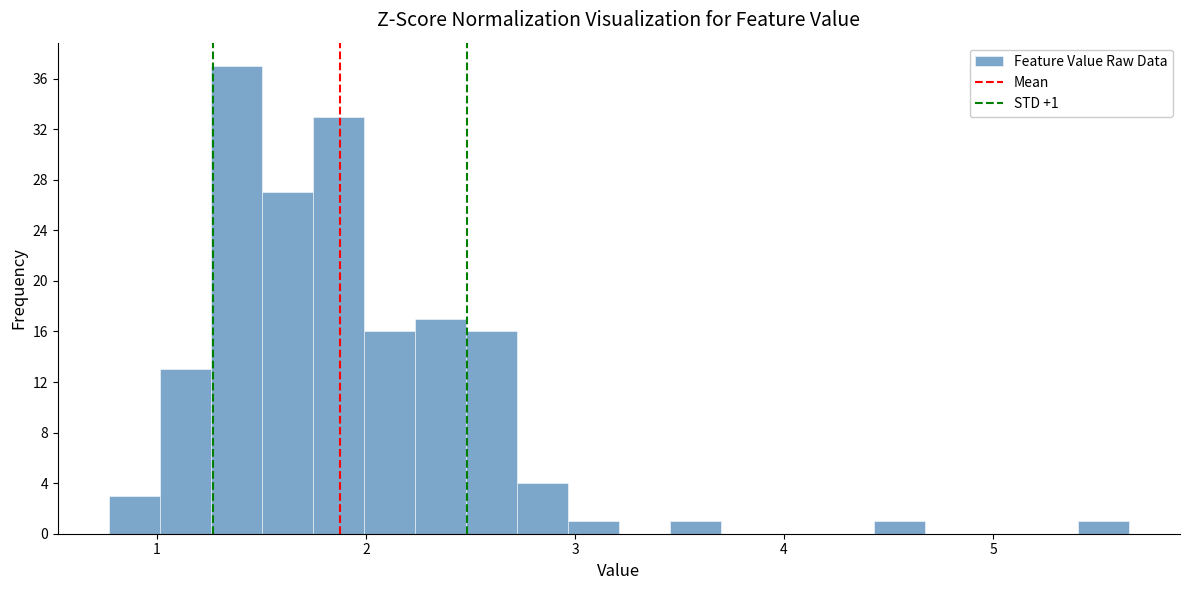

Read against the x-axis, roughly where is the centre of the tallest bar?

1.4